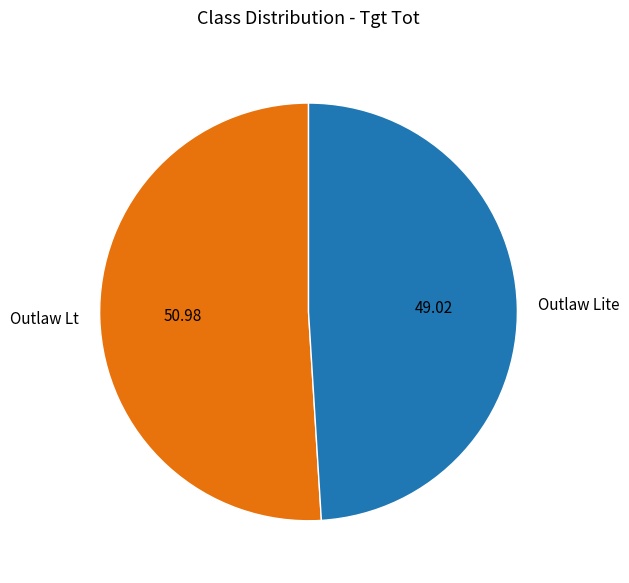

Combined, do Outlaw Lite and Outlaw Lt account for over 50%?

Yes